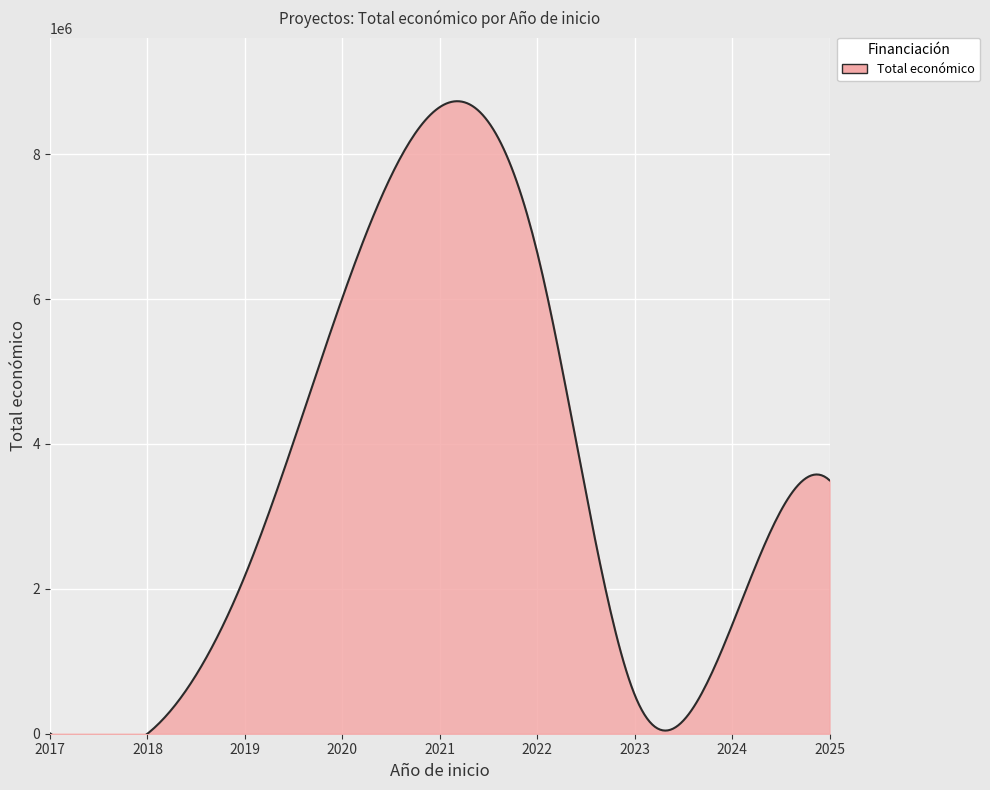

At which category does the data reach its first local valley?

2018